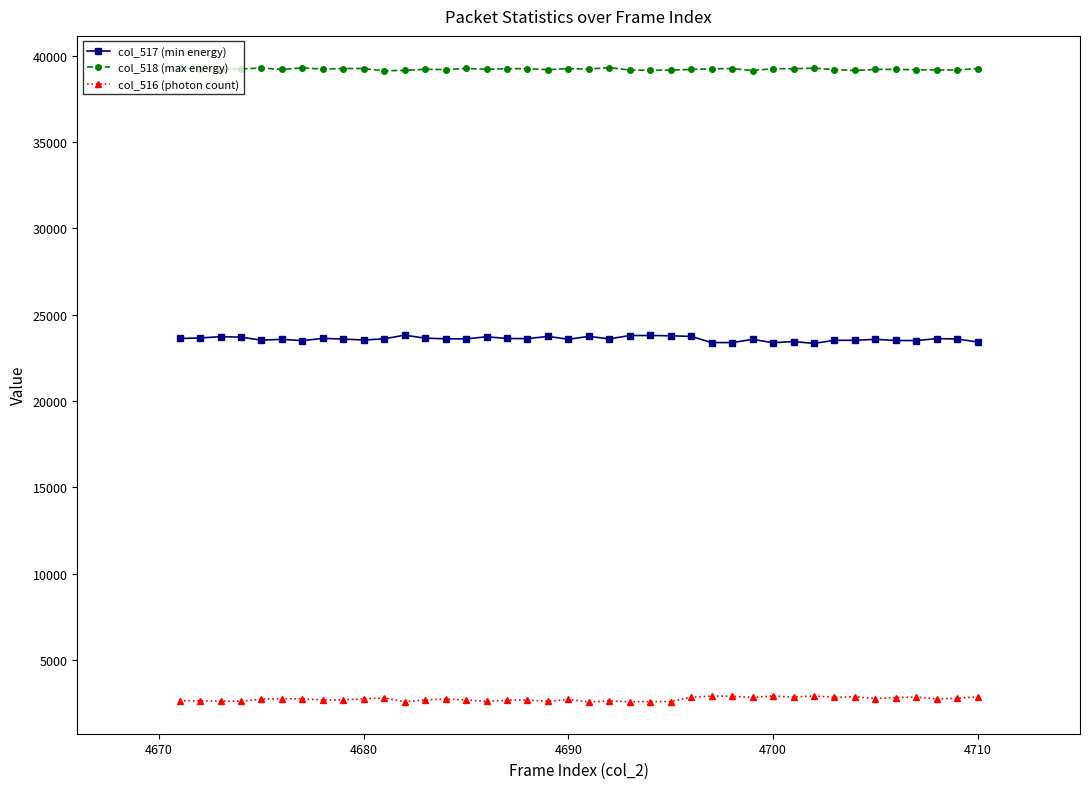

What is the sum of all col_516 (photon count) values?

109334